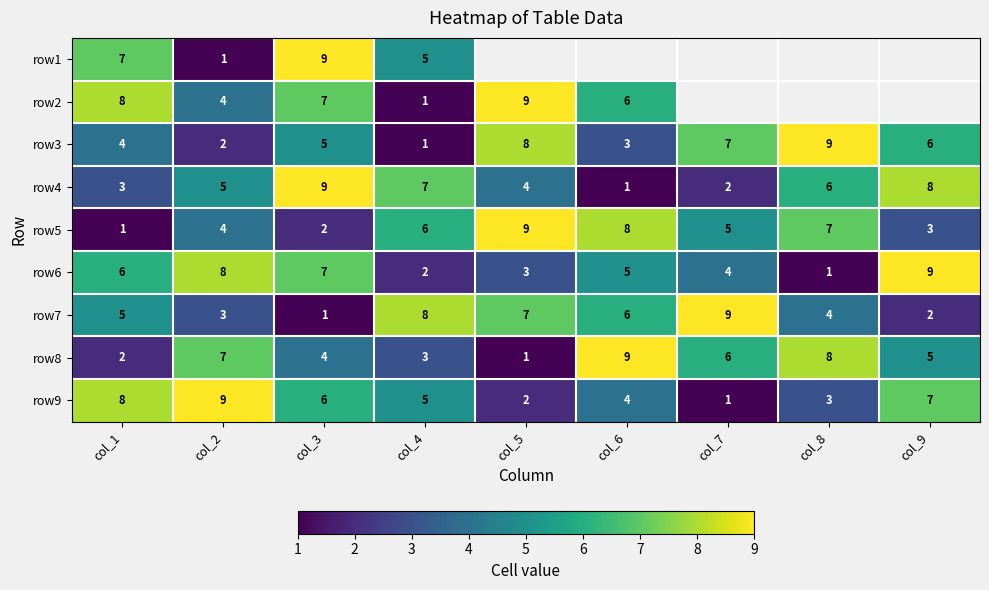

Rank the categories by row9 value from lowest to highest.

col_7, col_5, col_8, col_6, col_4, col_3, col_9, col_1, col_2